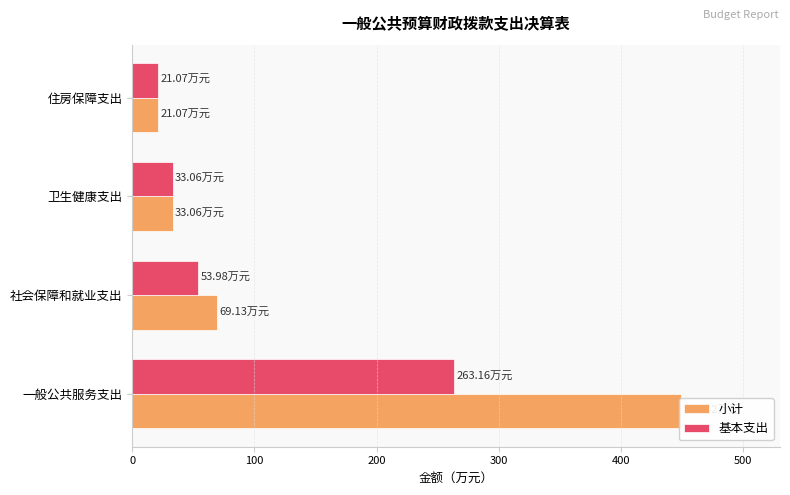

What is the average value of the 基本支出 series?

92.8